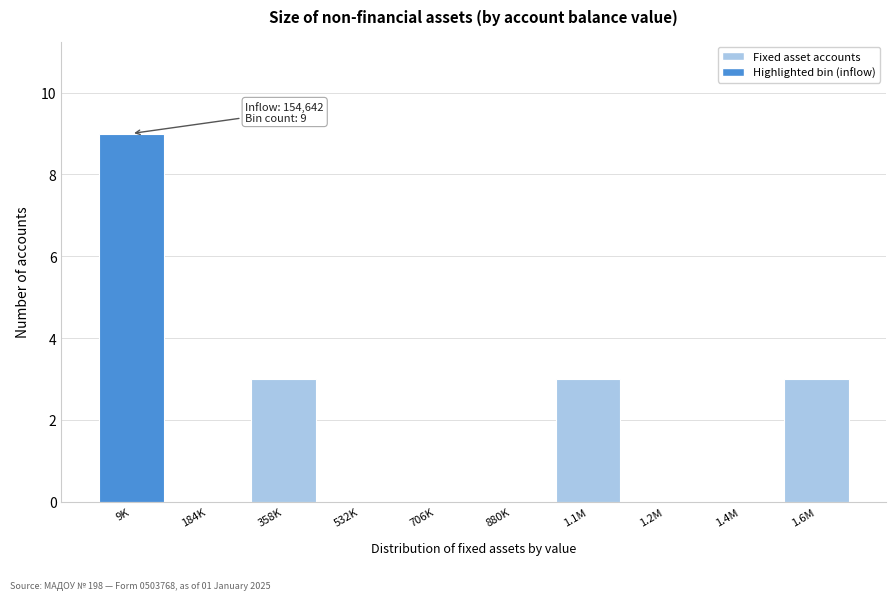

Reading left to right, extract all data points from this chart.

9K=9	184K=0	358K=3	532K=0	706K=0	880K=0	1.1M=3	1.2M=0	1.4M=0	1.6M=3